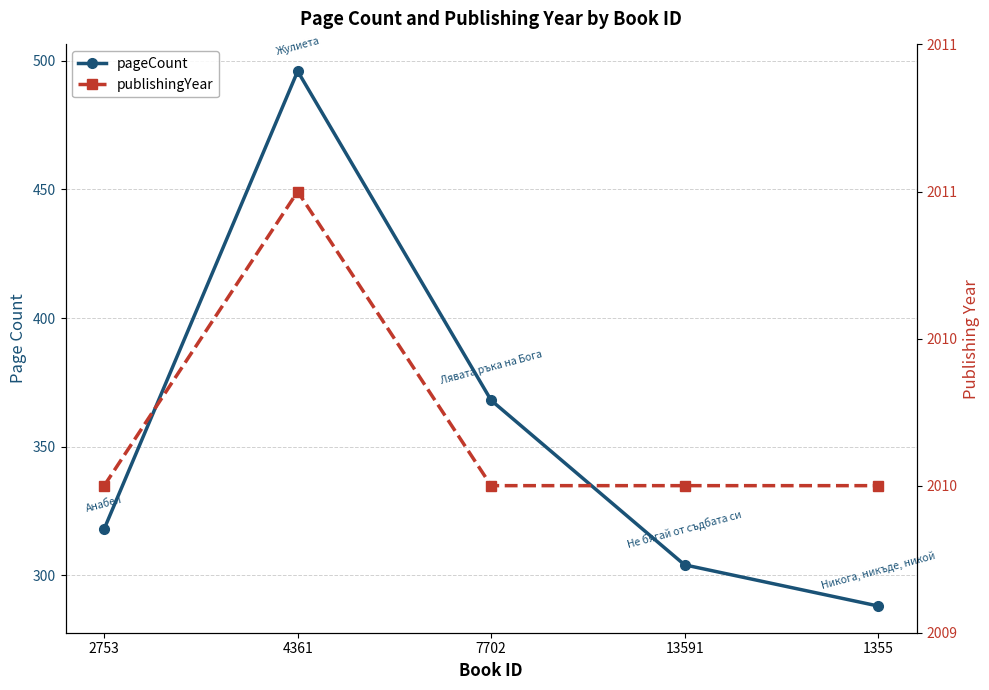

Where is publishingYear nearest to the value 2010?

2753